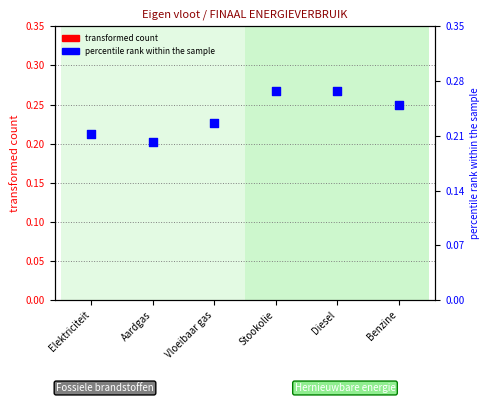

Which series has the largest total across all categories?

percentile rank within the sample